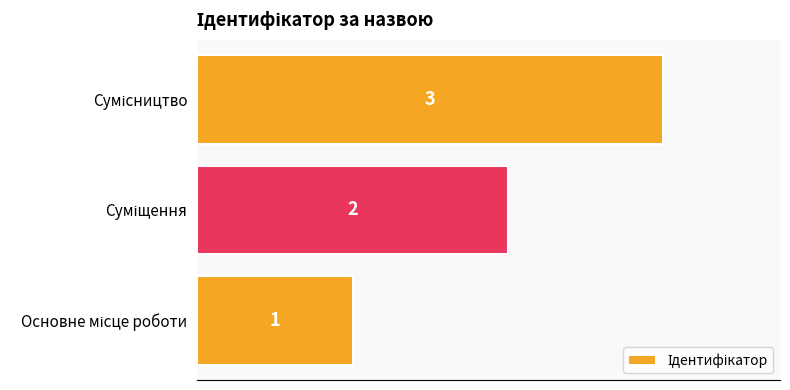

What is the maximum value shown in the chart?

3